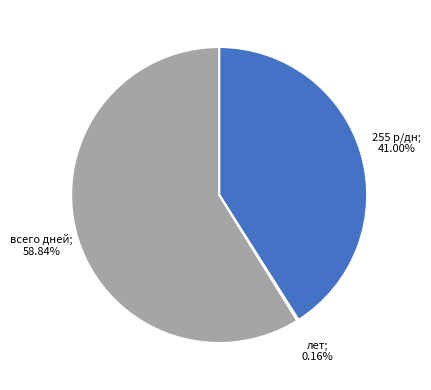

Is there a majority slice in this chart?

Yes